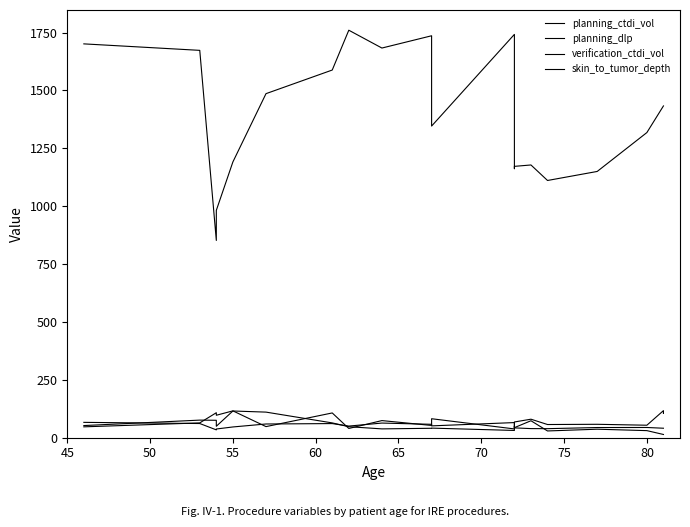

At how many categories does at least one series exceed 1026?

18